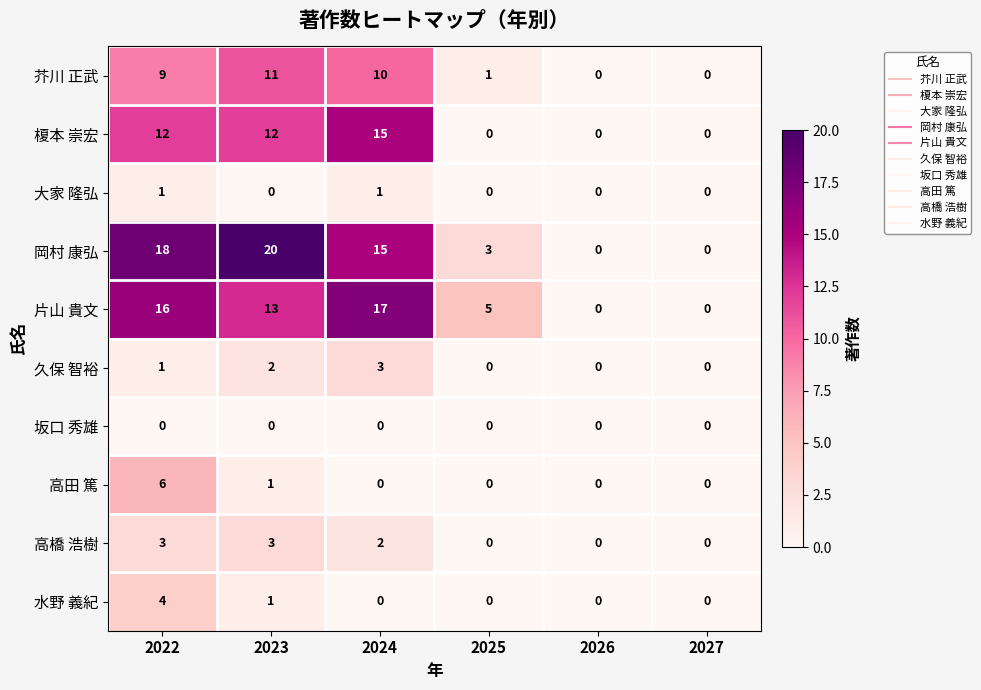

At which category is the sum across all series the highest?

2022